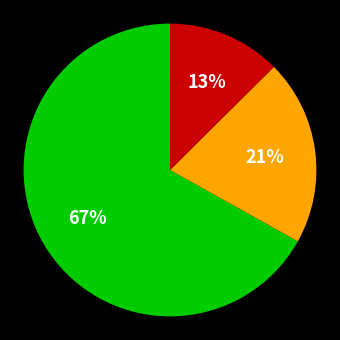

Count the number of slices in the pie.

3